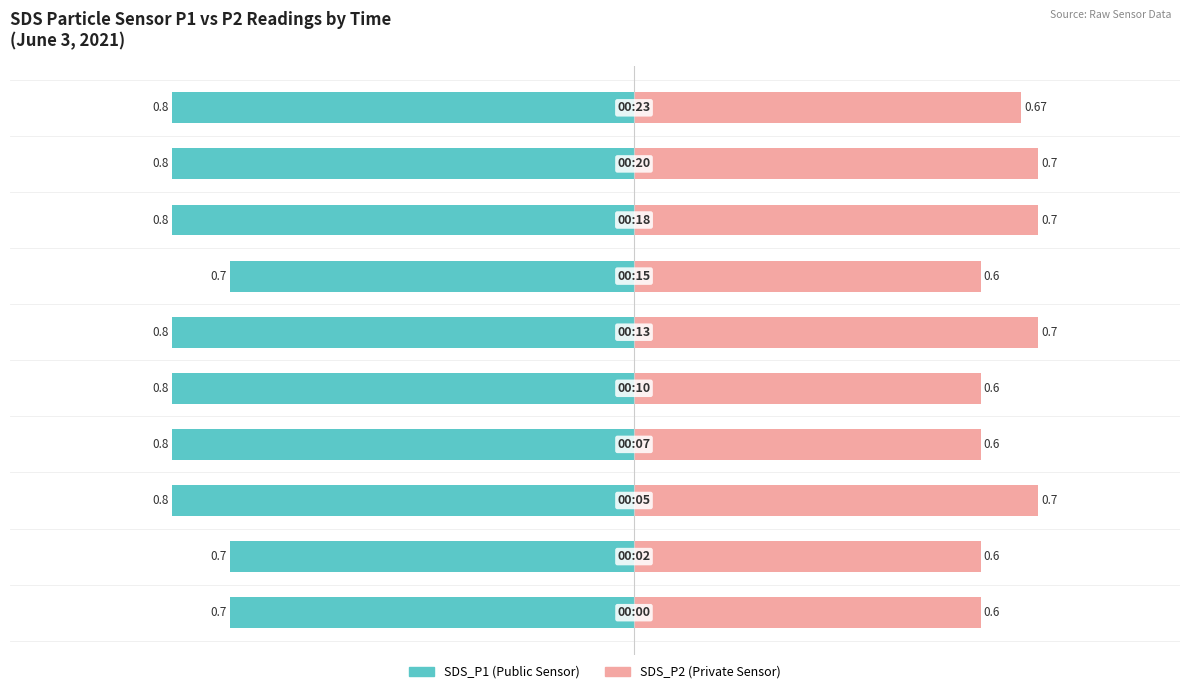

Reading right to left, what are all the values shown in this chart?

SDS_P1: 9=-0.8	8=-0.8	7=-0.8	6=-0.7	5=-0.8	4=-0.8	3=-0.8	2=-0.8	1=-0.7	0=-0.7
SDS_P2: 9=0.7	8=0.7	7=0.7	6=0.6	5=0.7	4=0.6	3=0.6	2=0.7	1=0.6	0=0.6